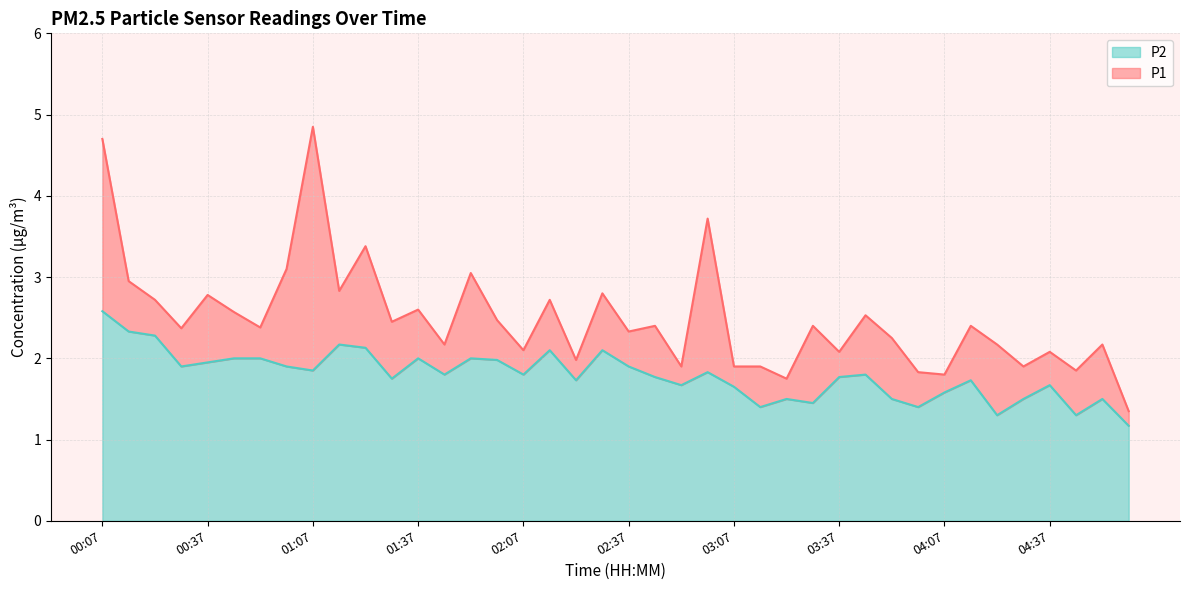

The value of P1 at 03:37 is 2.1. True or false?

True